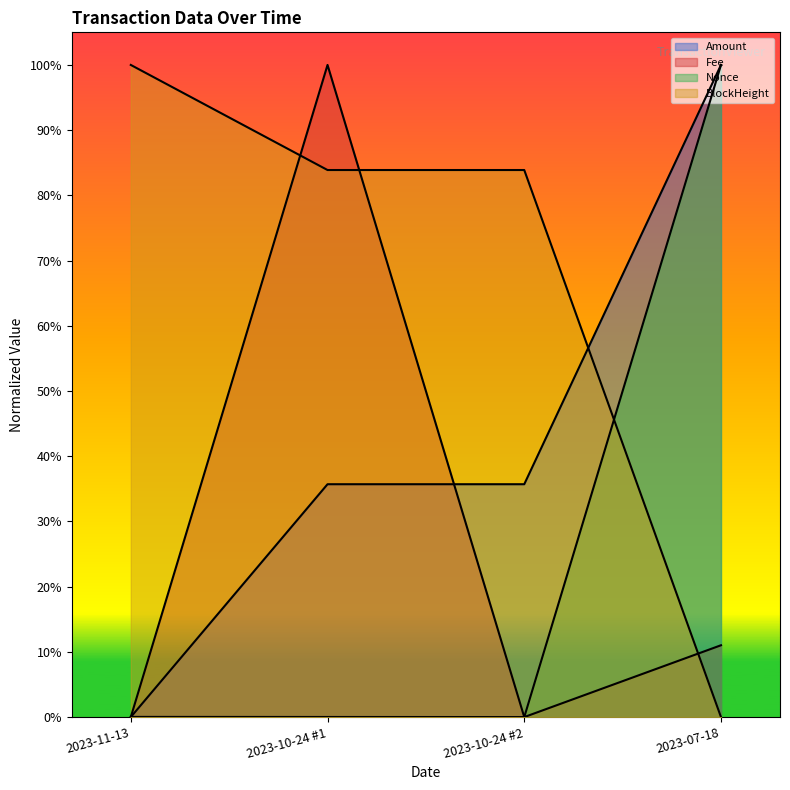

At how many categories does at least one series exceed 0?

4